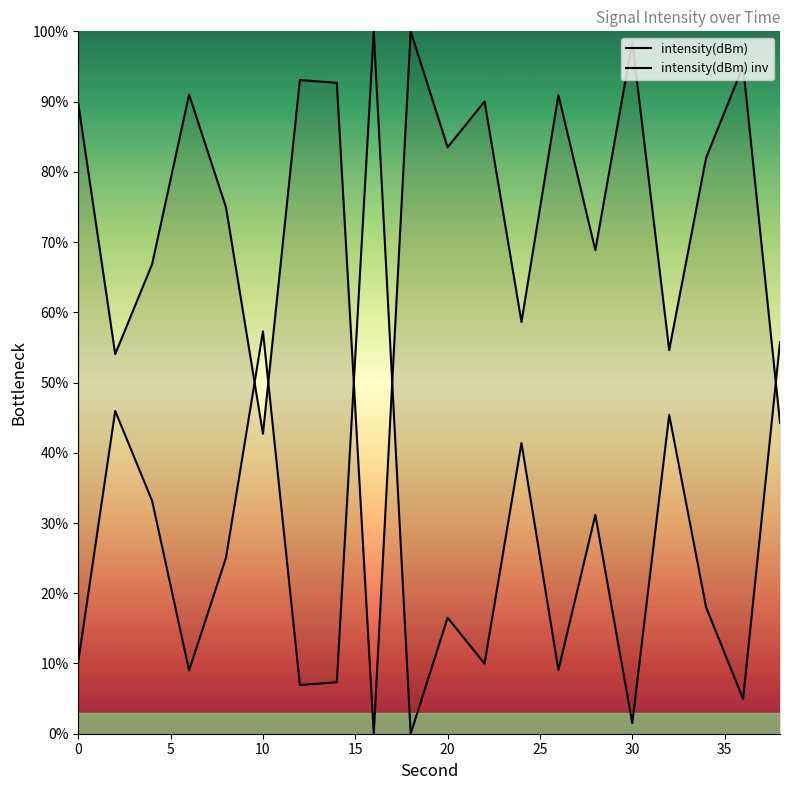

Is the value of intensity(dBm) inv at 10 greater than the value of intensity(dBm) at 35?

No